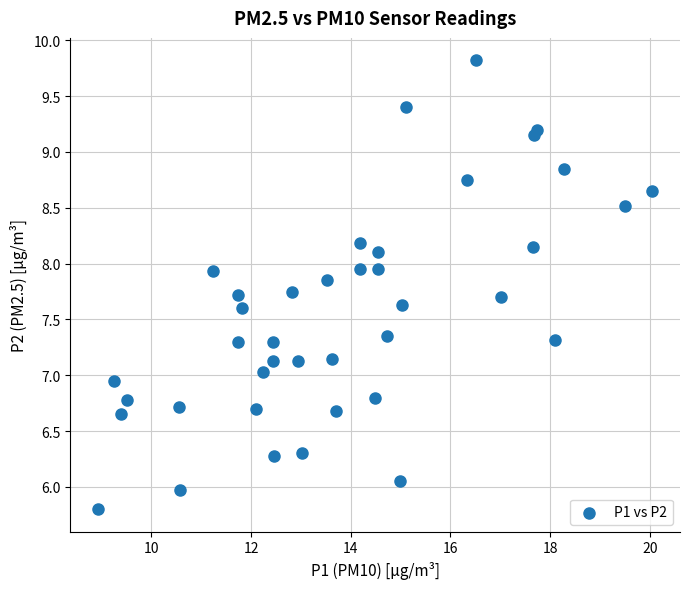

What is the range of X values (max minus min)?

11.1